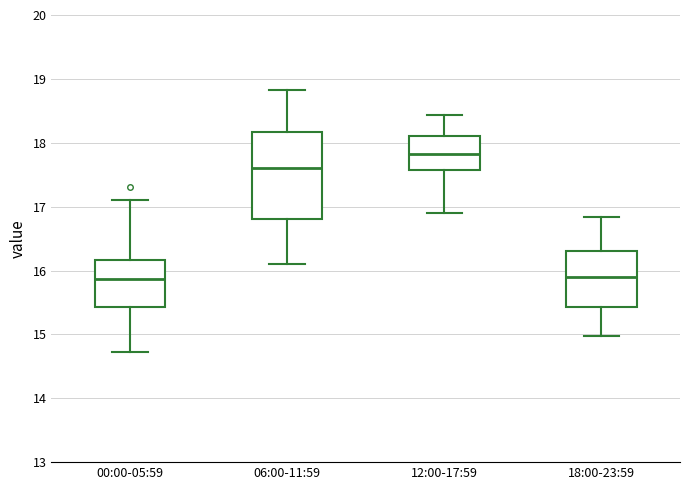

Comparing the boxes themselves (not the whiskers), which one is the tallest?

06:00-11:59